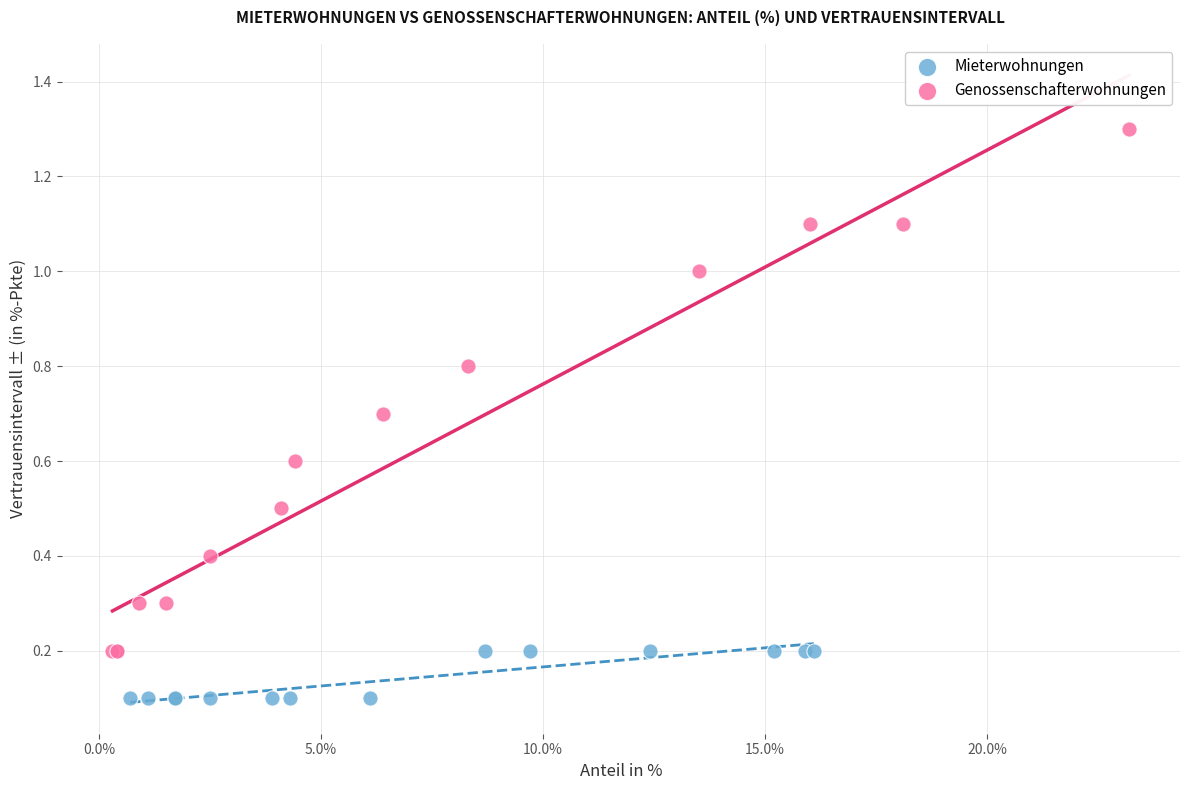

Which series contains the lowest Y value?

Mieterwohnungen